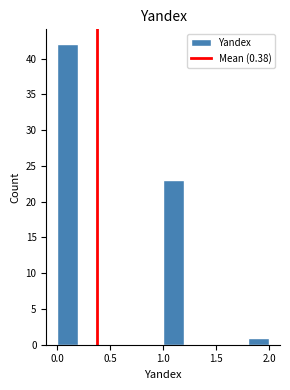

Over which range of the x-axis is the bar tallest?

0.0 to 0.2